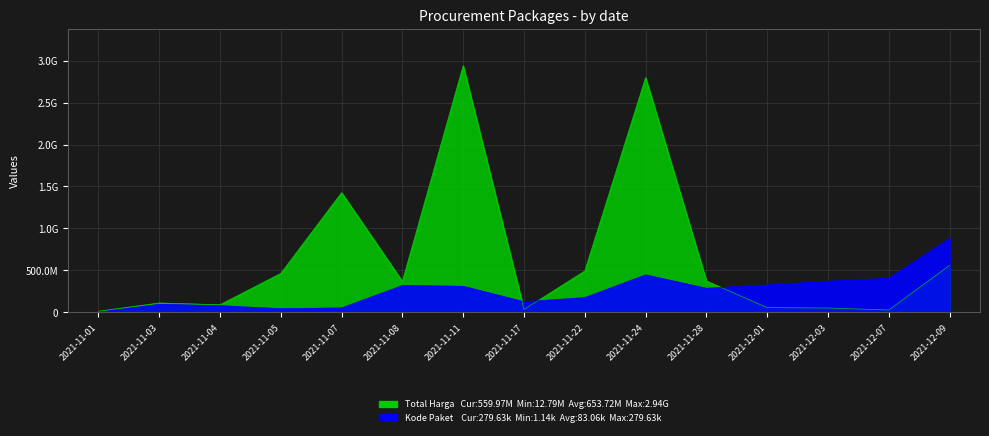

True or false: Kode Paket has more than 1 points higher than both neighbors.

True